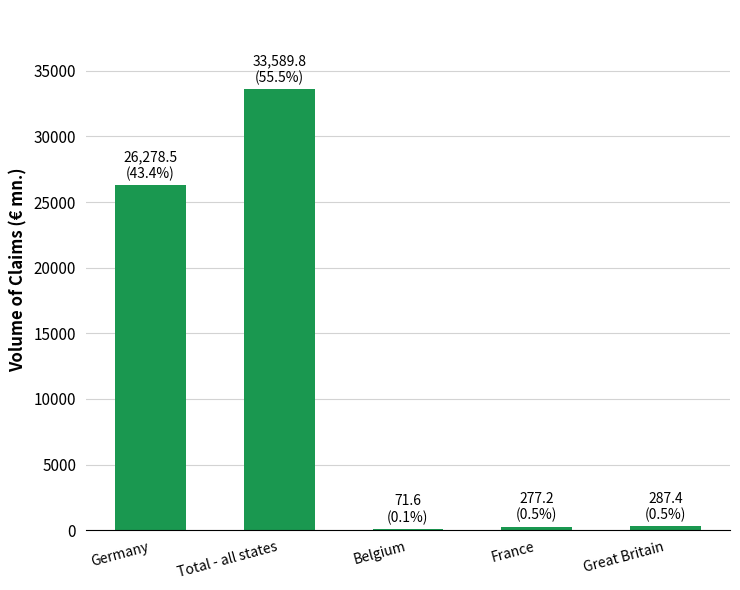

Count the number of values greater than 287.

3